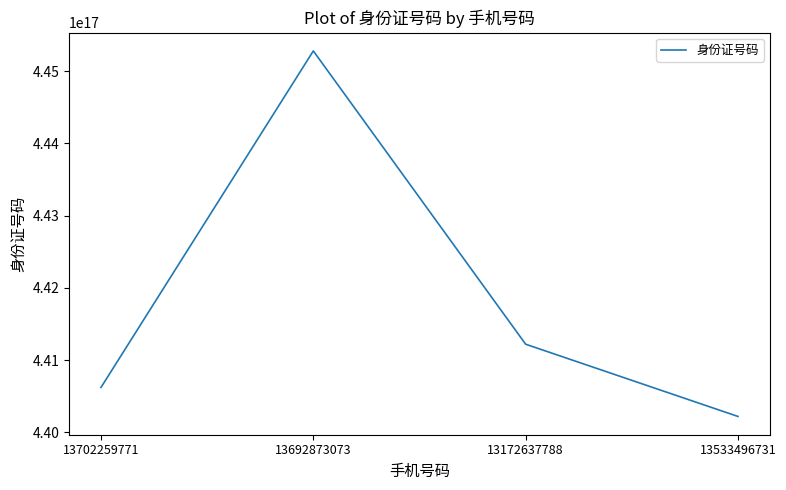

Where is the data nearest to the value 442751198253164992?

13172637788